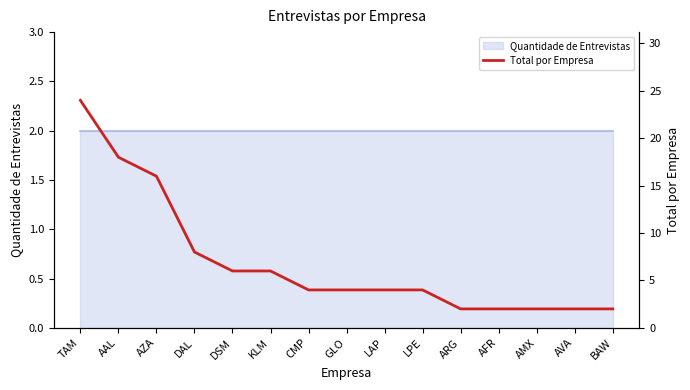

What position from the right is DSM?

11